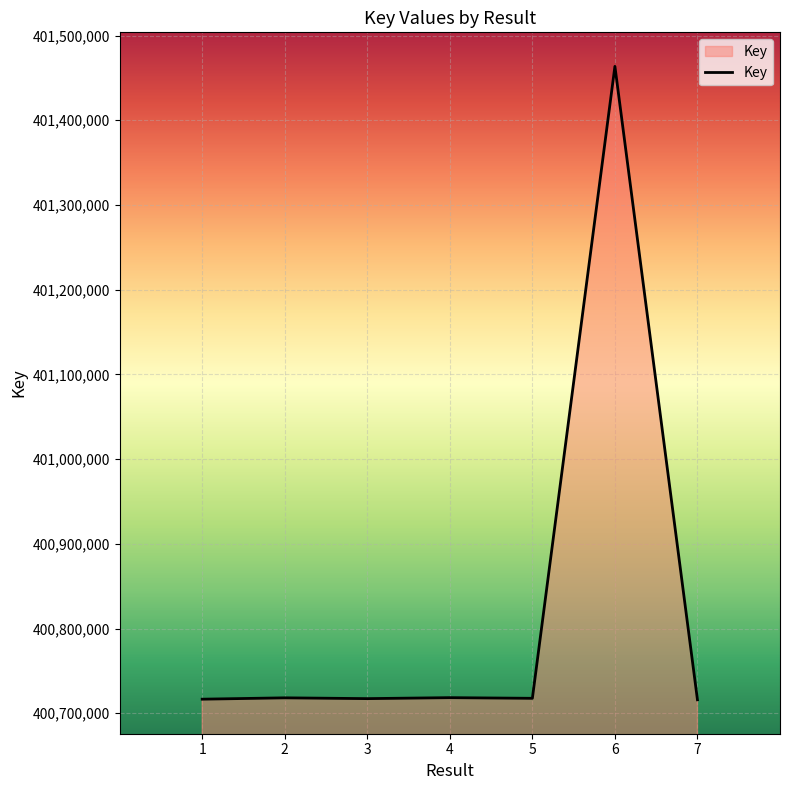

Which label corresponds to the largest value in the chart?

6